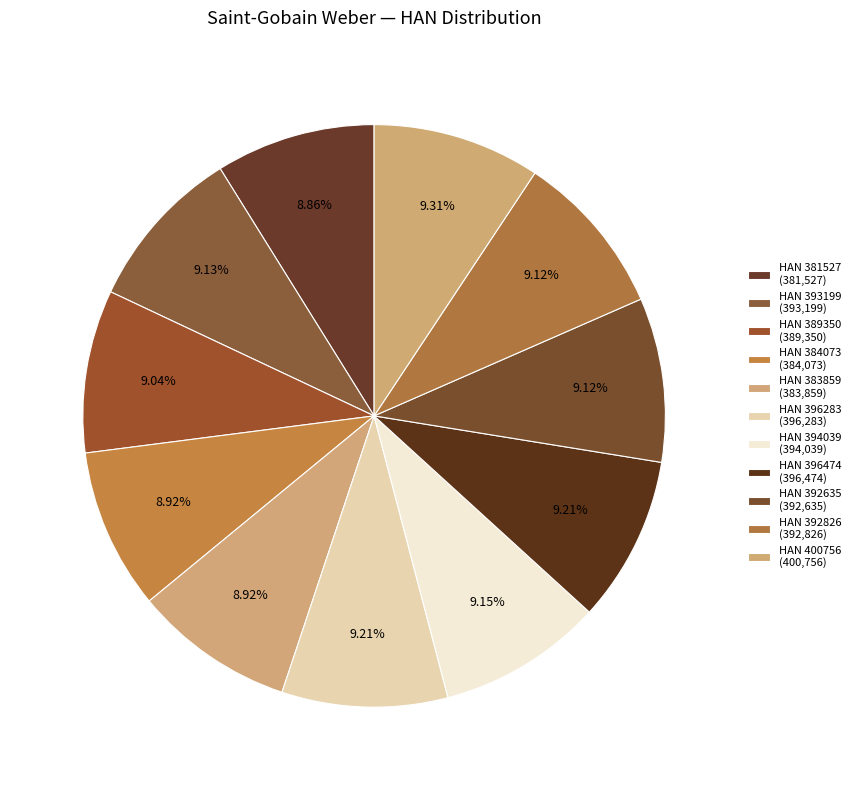

To the nearest percent, what is the average slice percentage?

9%